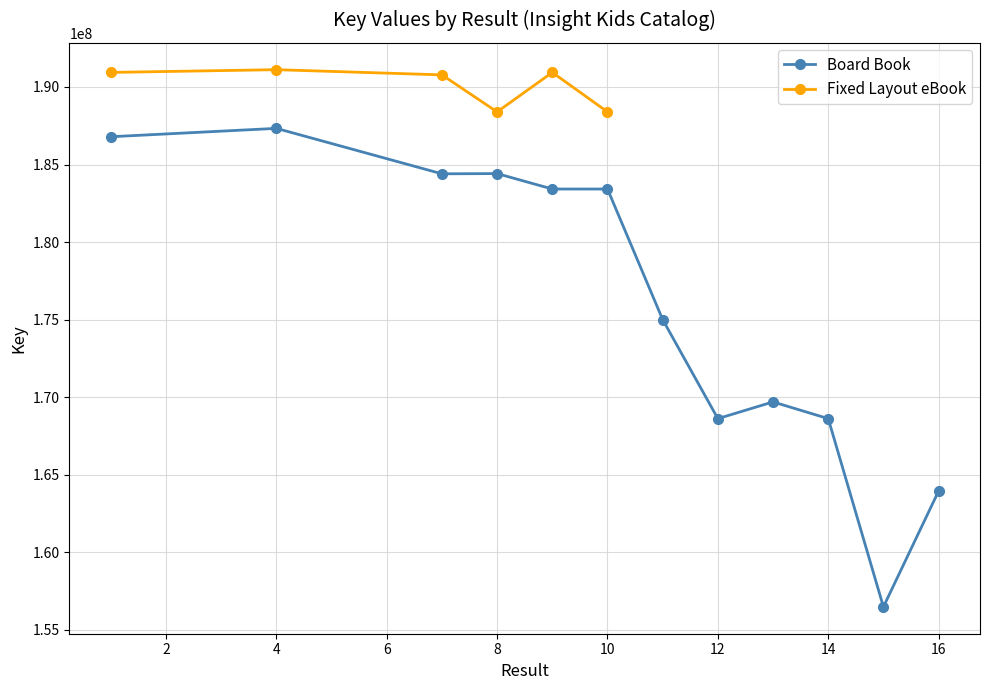

Reading left to right, what are all the values shown in this chart?

186792240	187332006	184401227	184416326	183420648	183420608	175001576	168614121	169692944	168614046	156475972	163944839